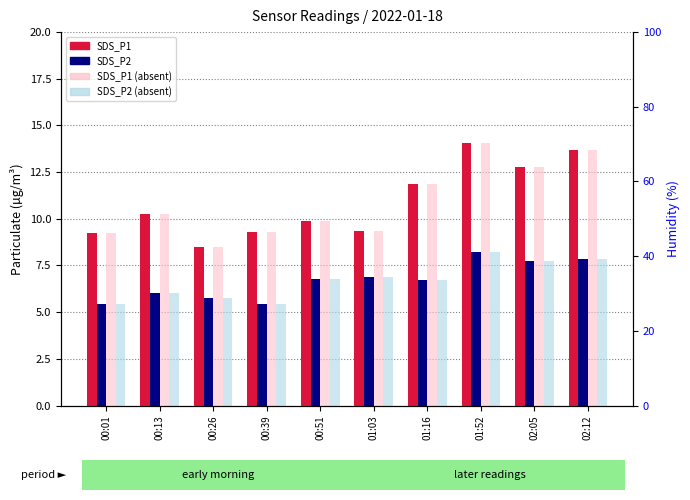

What is the sum of all SDS_P1 values?

109.0